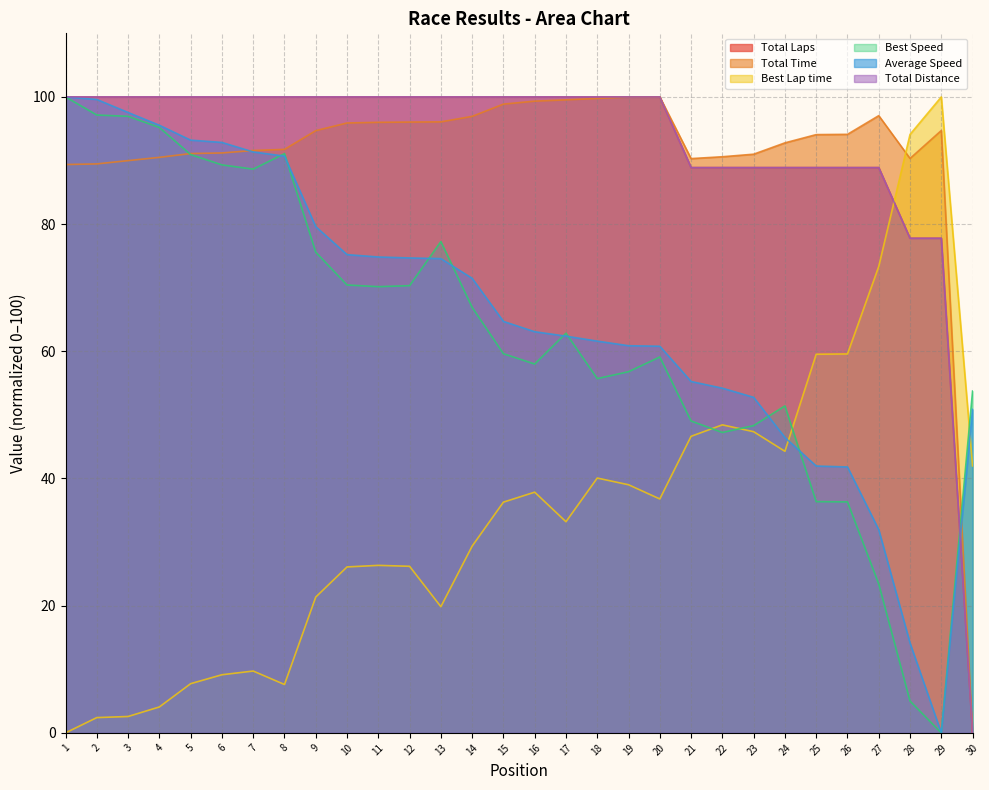

At 11, list the series in order from smallest to largest.

Best Lap time, Best Speed, Average Speed, Total Time, Total Laps, Total Distance